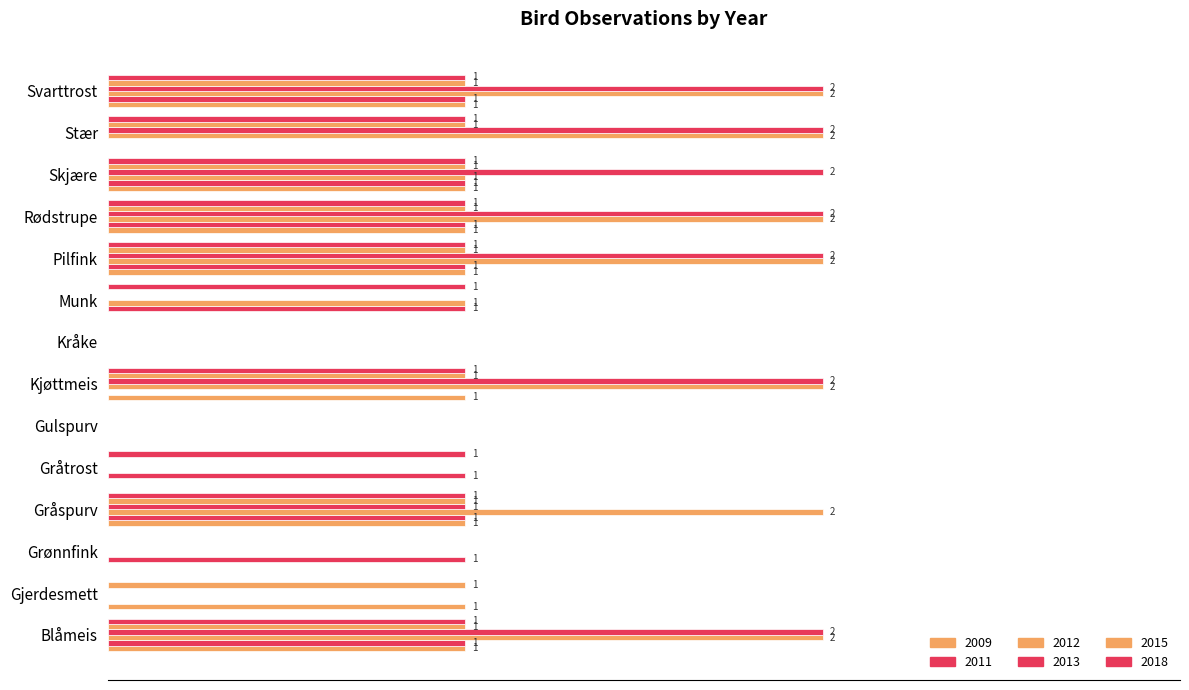

What is the difference between the maximum and minimum values in the 2018 series?

1